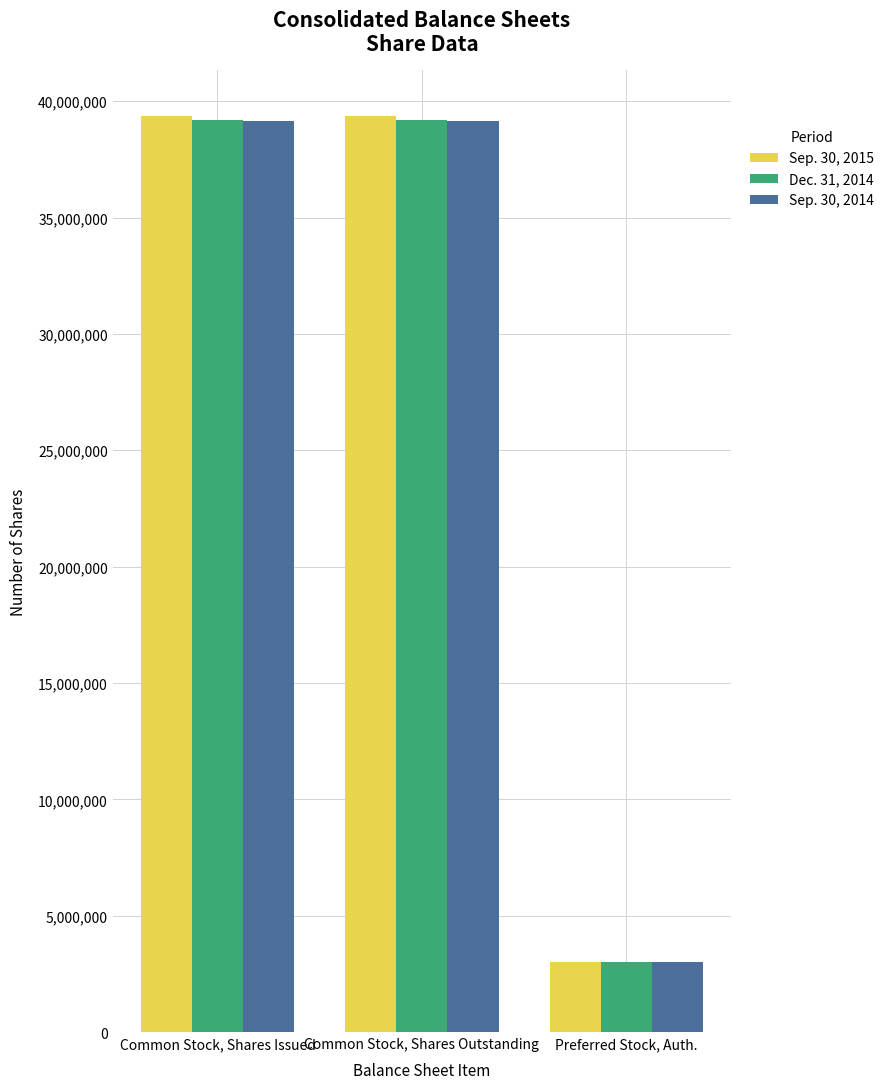

The Sep. 30, 2014 series shows 39152255 at Common Stock, Shares Outstanding. True or false?

True